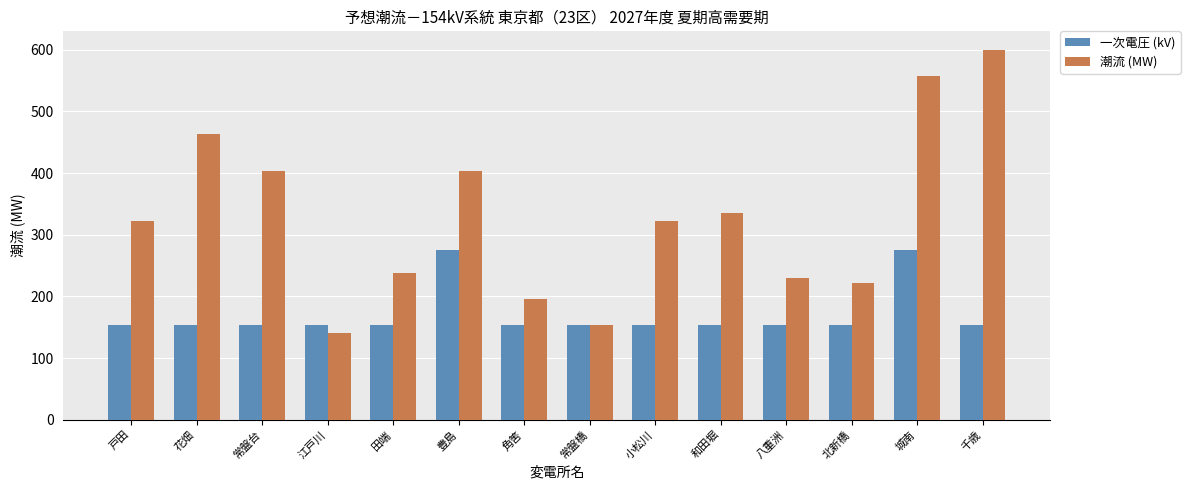

What is the sum of the 潮流 (MW) values at 江戸川 and 和田堀?

477